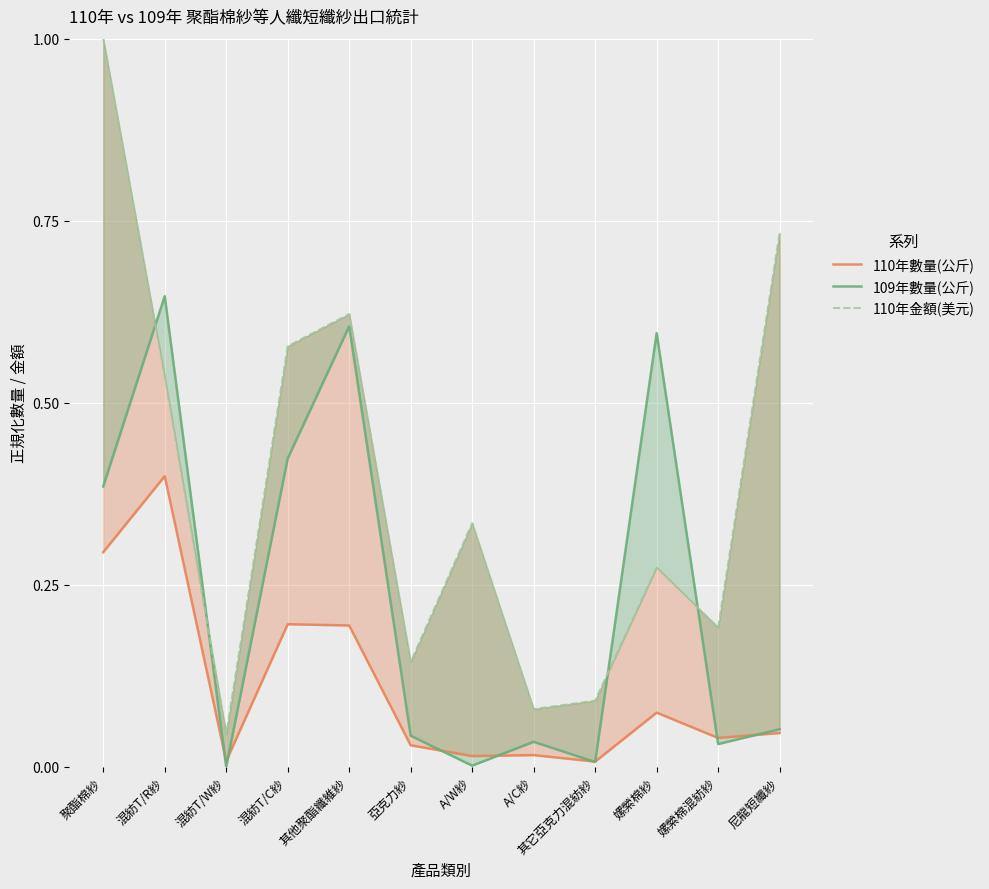

At which label is 109年數量(公斤) closest to 0?

混紡T/W紗